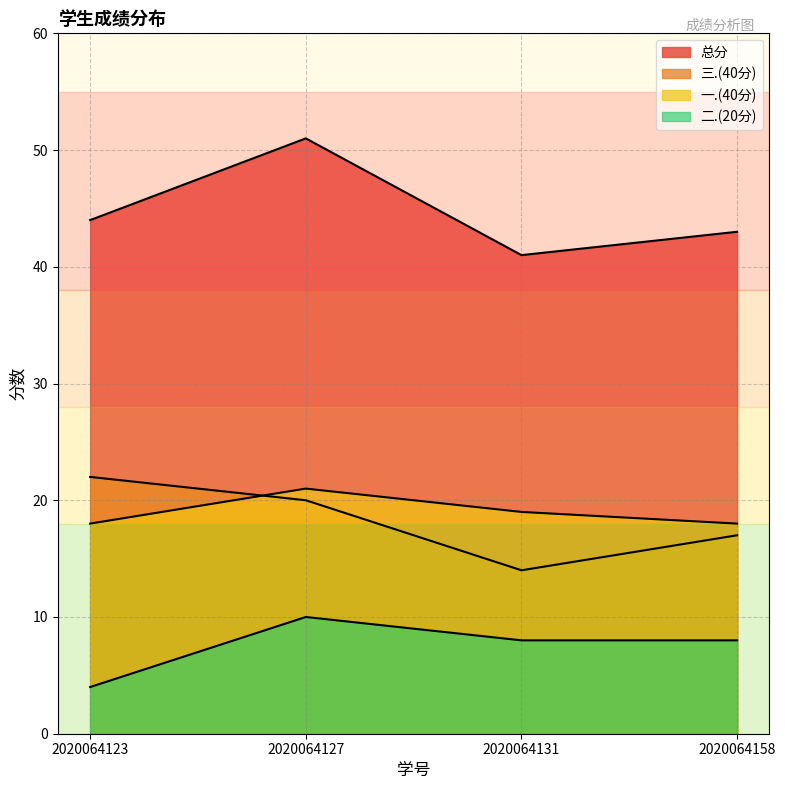

What is the difference between the 二.(20分) values at 2020064131 and 2020064127?

2